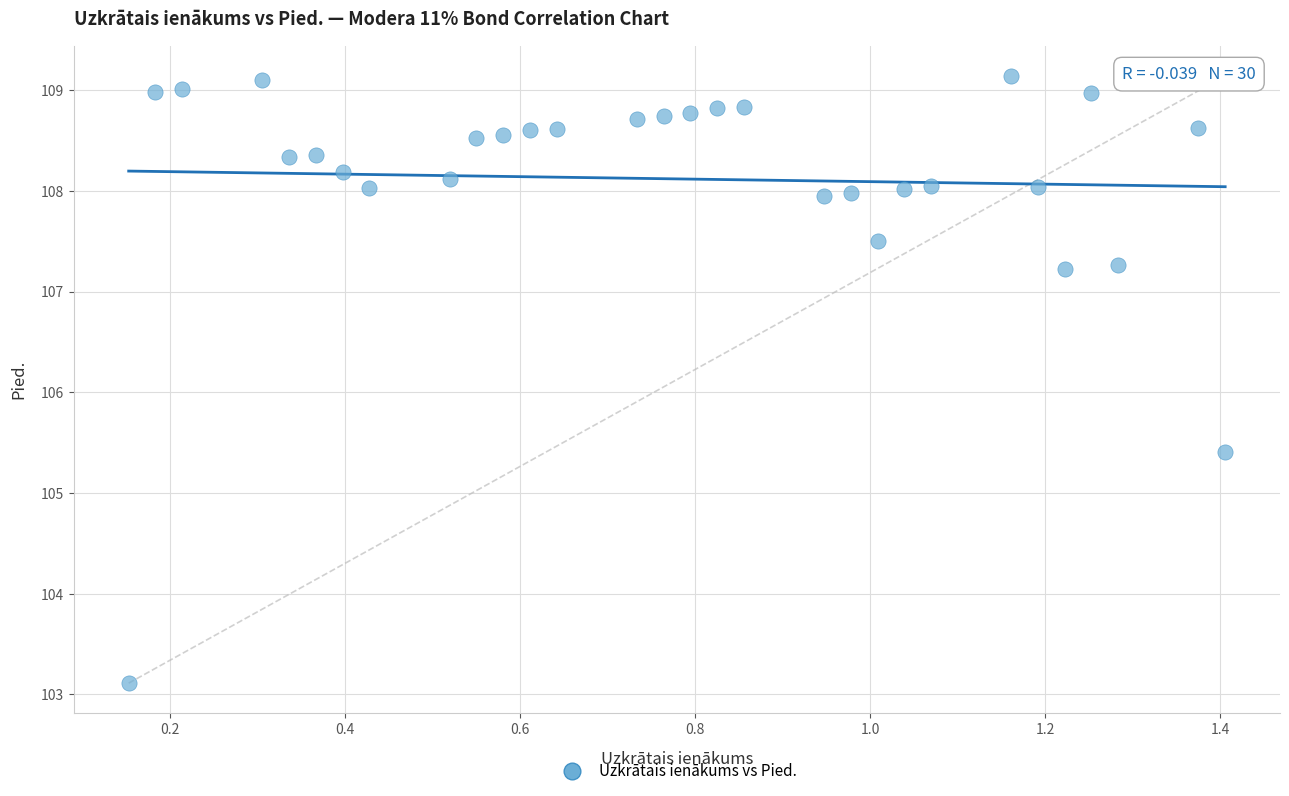

What Y value in the scatter plot is closest to 106?

105.4